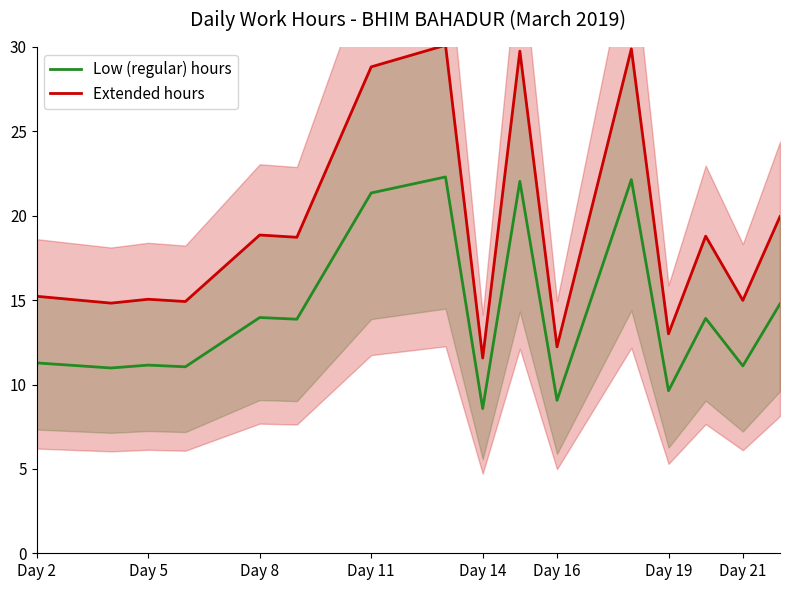

True or false: Low (regular) hours has a value of 9.6 at Day 19.

True